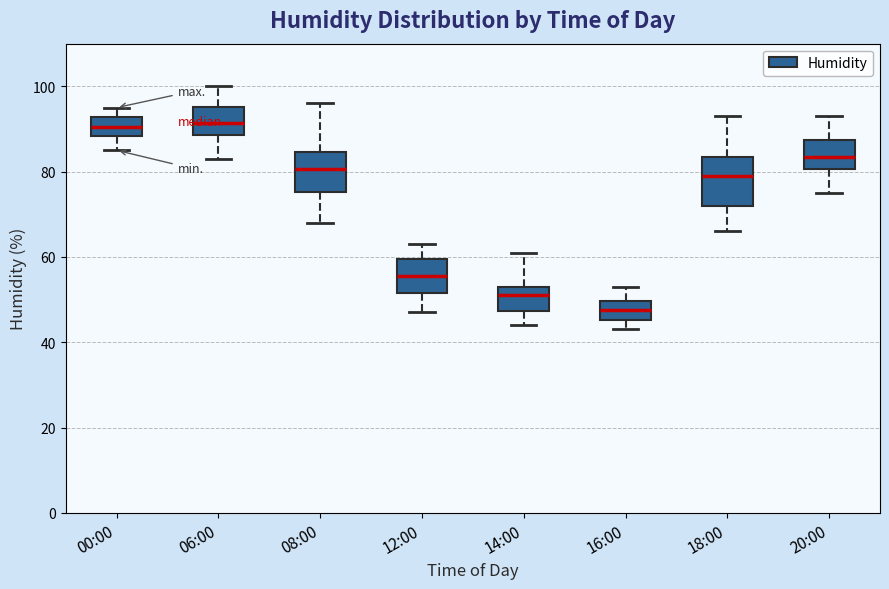

Reading left to right, read every box against the y-axis: the position of its median line, the range the box covers, and the ends of its whiskers. The values are not printed on the chart, so give them approximately, as read against the axis.

00:00: median 90, box 88 to 92, whiskers 86 to 96
06:00: median 92, box 88 to 96, whiskers 84 to 100
08:00: median 80, box 76 to 84, whiskers 68 to 96
12:00: median 56, box 52 to 60, whiskers 48 to 64
14:00: median 52, box 48 to 54, whiskers 44 to 62
16:00: median 48, box 46 to 50, whiskers 44 to 54
18:00: median 80, box 72 to 84, whiskers 66 to 94
20:00: median 84, box 80 to 88, whiskers 76 to 94